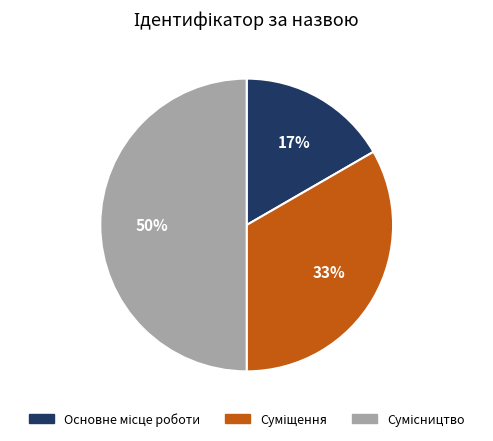

To the nearest percent, what is the average slice percentage?

33%